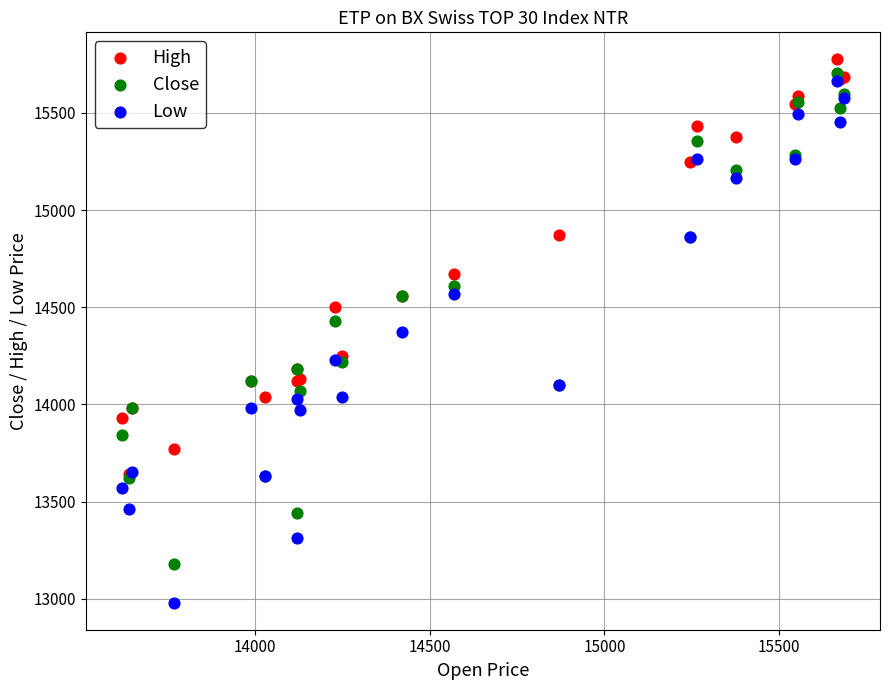

Which series contains the highest Y value?

High